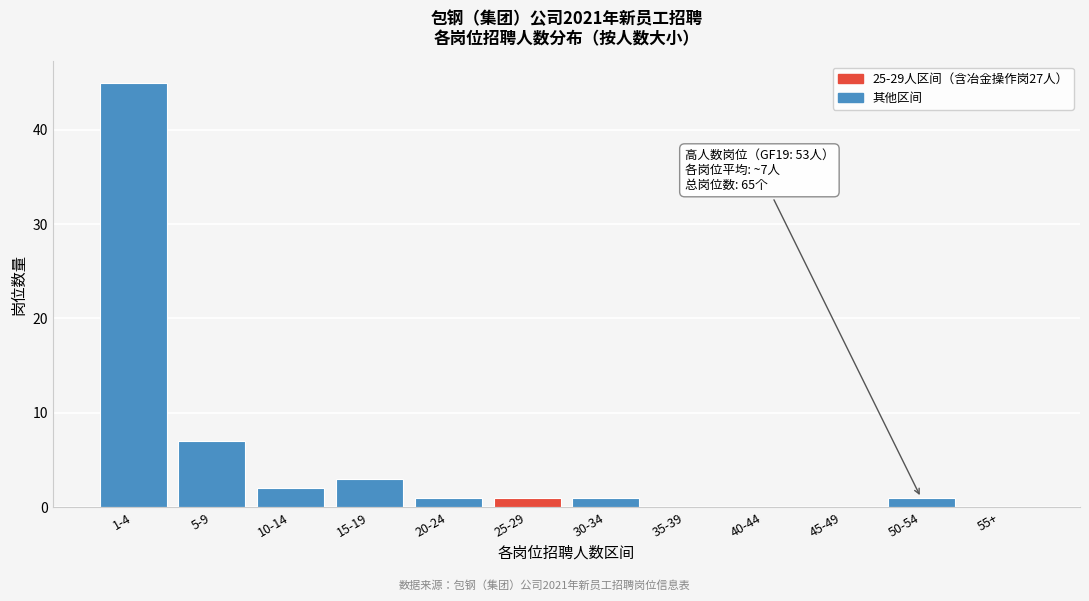

Reading left to right, transcribe all the data shown in this chart.

1-4=45	5-9=7	10-14=2	15-19=3	20-24=1	25-29=1	30-34=1	35-39=0	40-44=0	45-49=0	50-54=1	55+=0